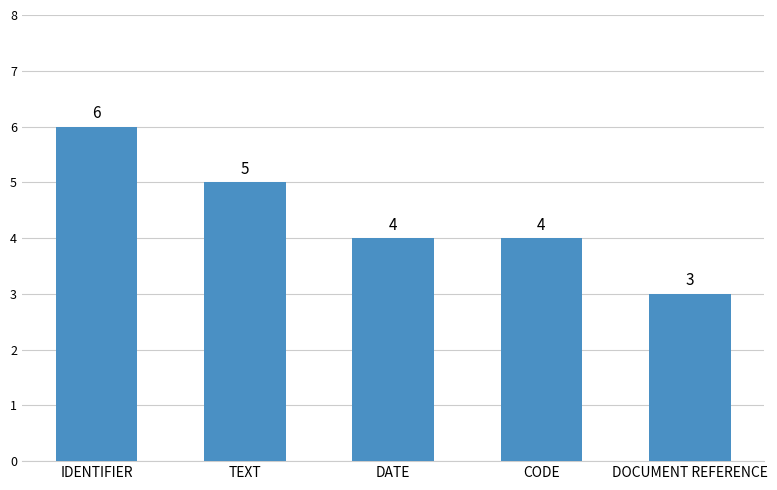

Which label corresponds to the smallest value in the chart?

DOCUMENT REFERENCE